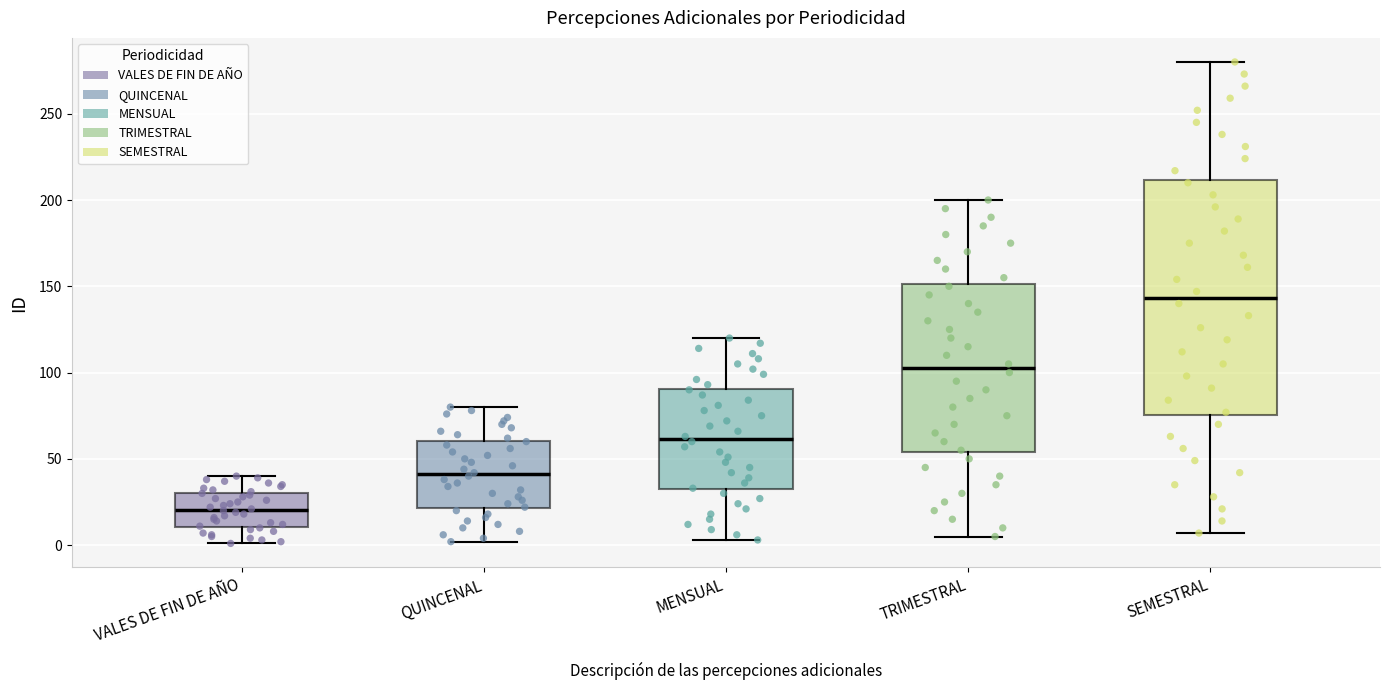

Which box's median line is the highest?

SEMESTRAL